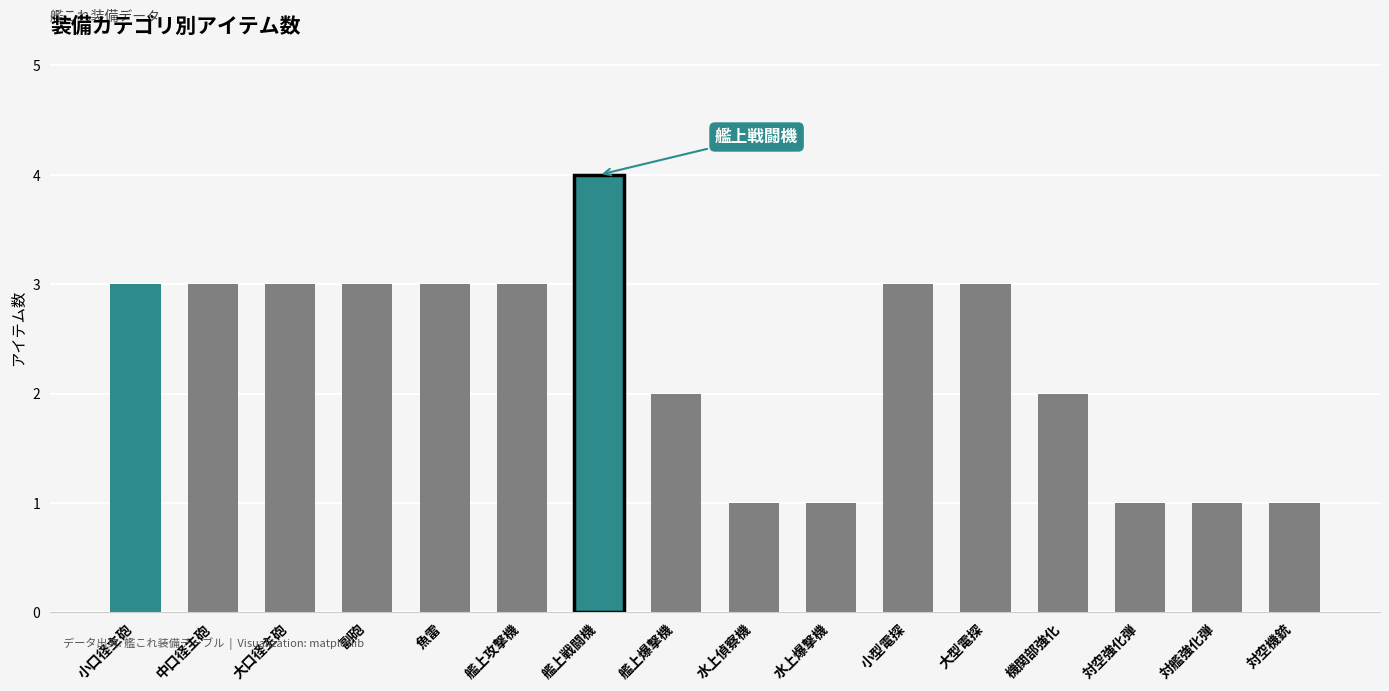

True or false: the data shows 1 at 対空強化弾.

True